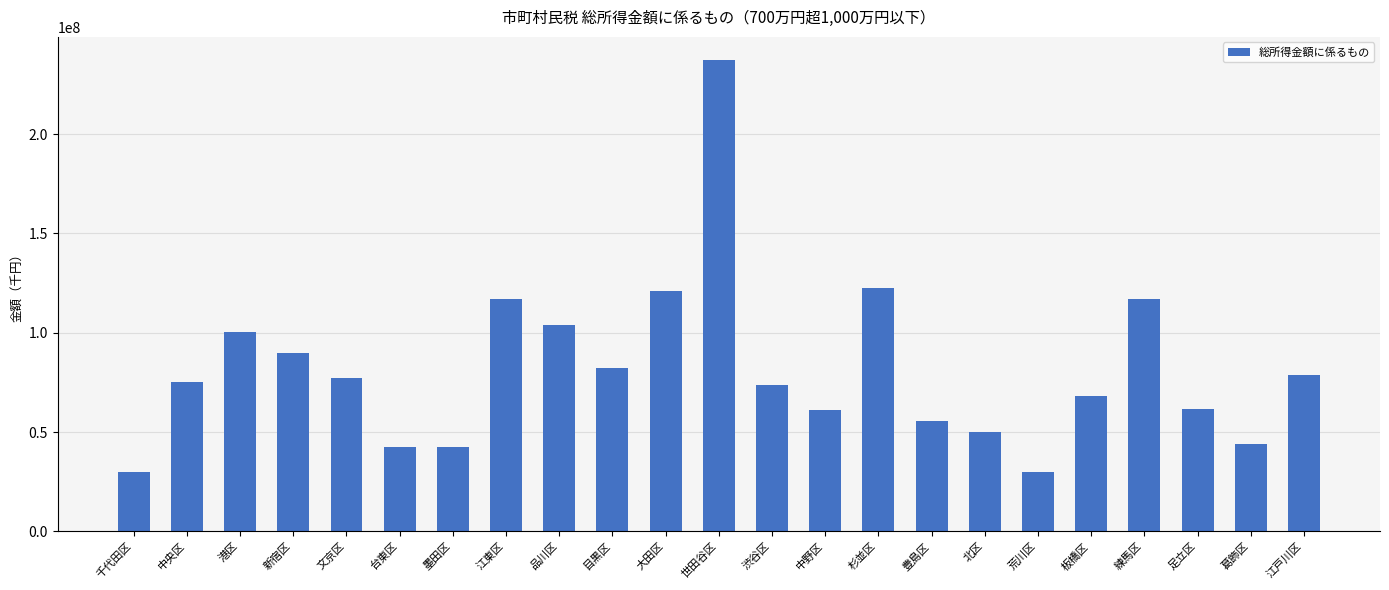

True or false: the data shows 75298520 at 中央区.

True